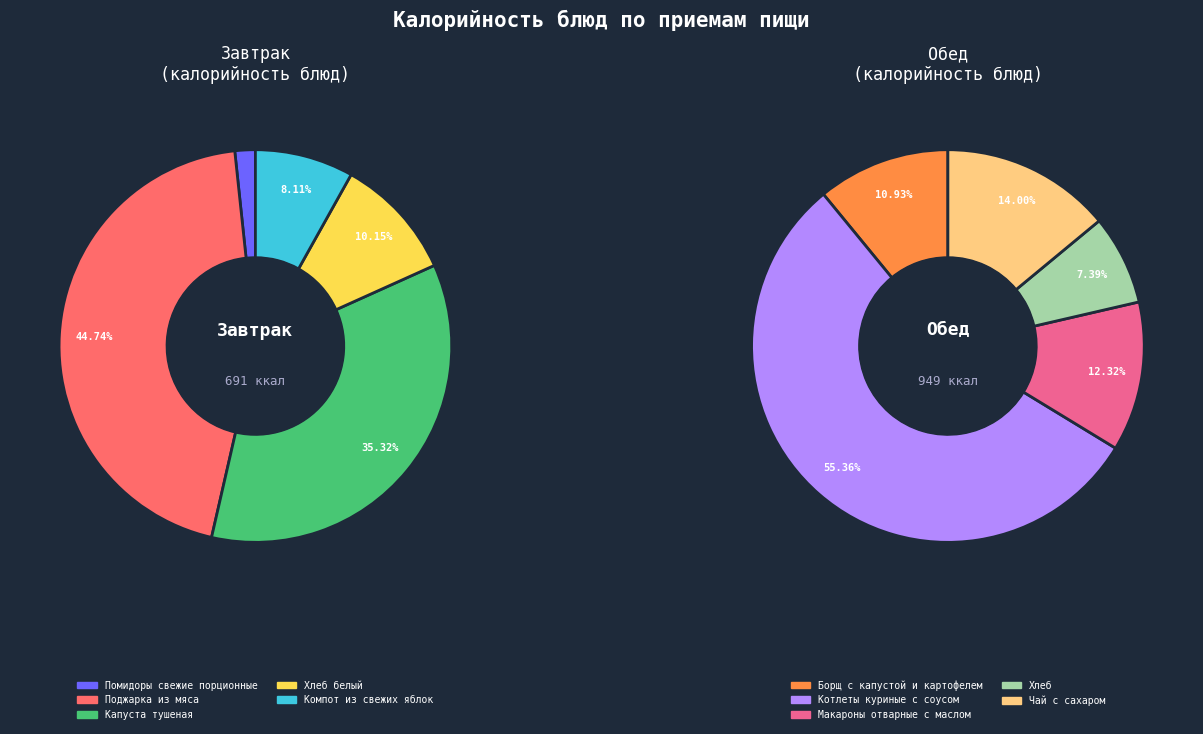

Is there any slice that represents more than half of the pie?

No